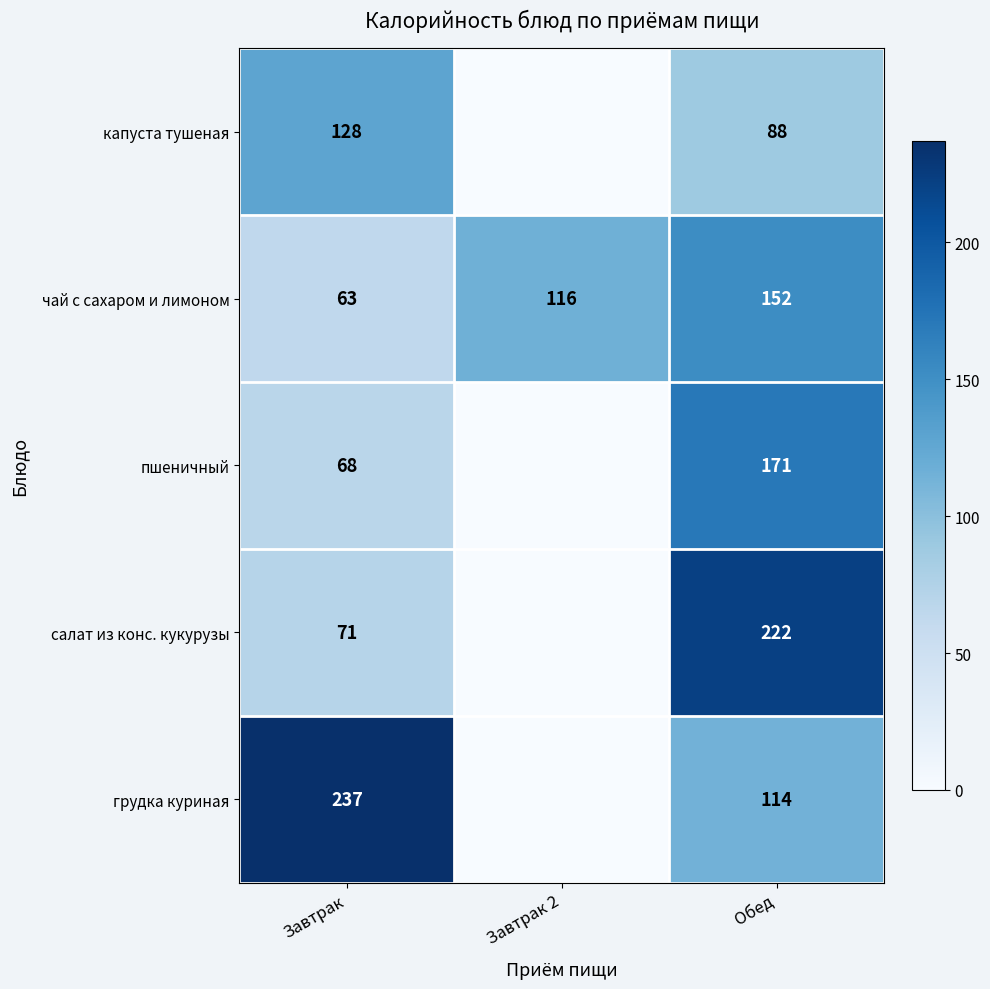

What is the sum of the чай с сахаром и лимоном values at Завтрак 2 and Завтрак?

179